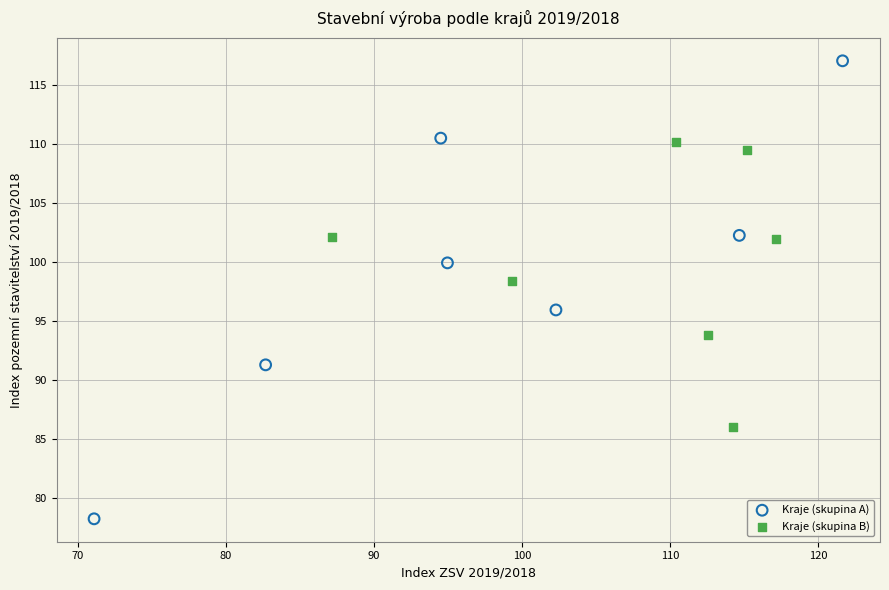

What are all the series names shown in the legend?

Kraje (skupina A), Kraje (skupina B)